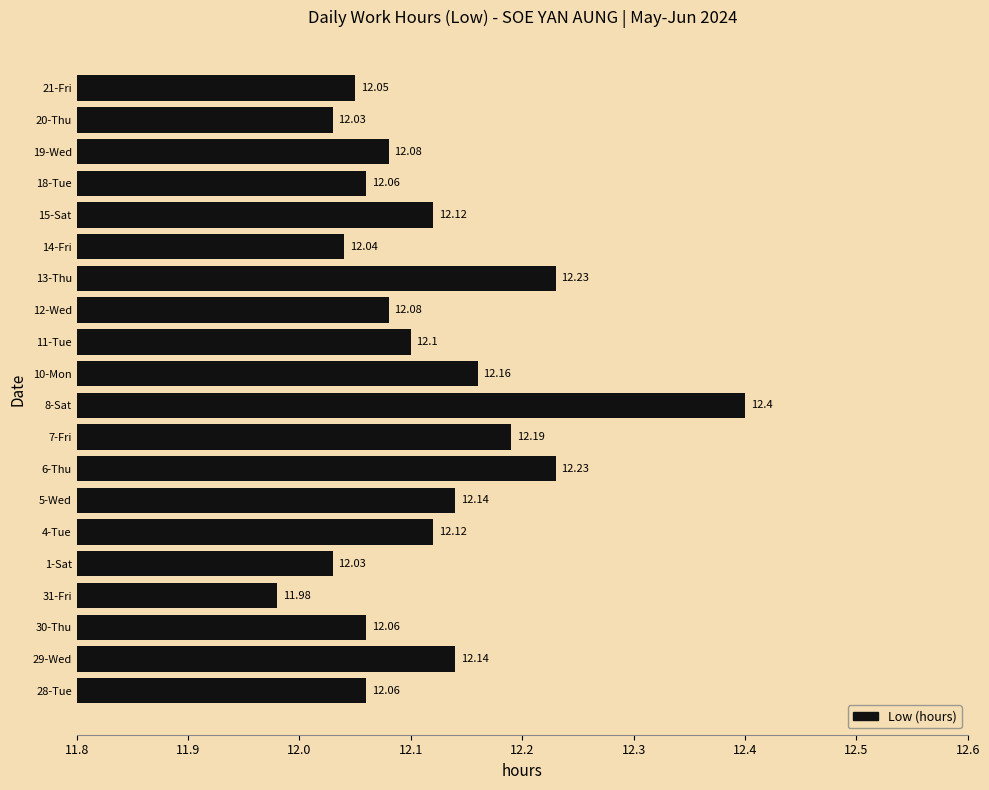

How many bars are there in total?

20